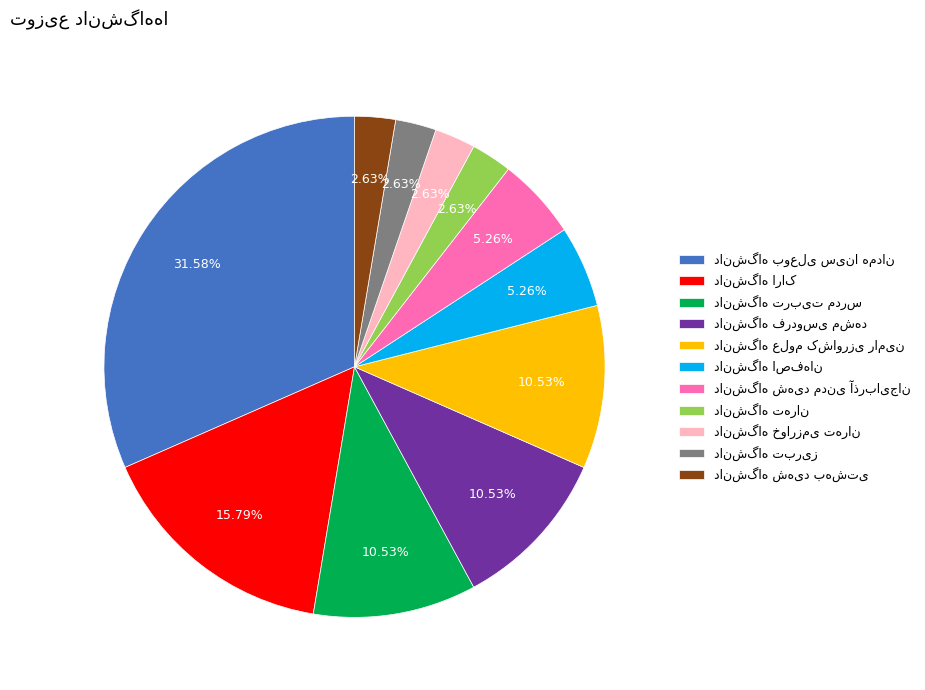

Is there any slice that represents more than half of the pie?

No